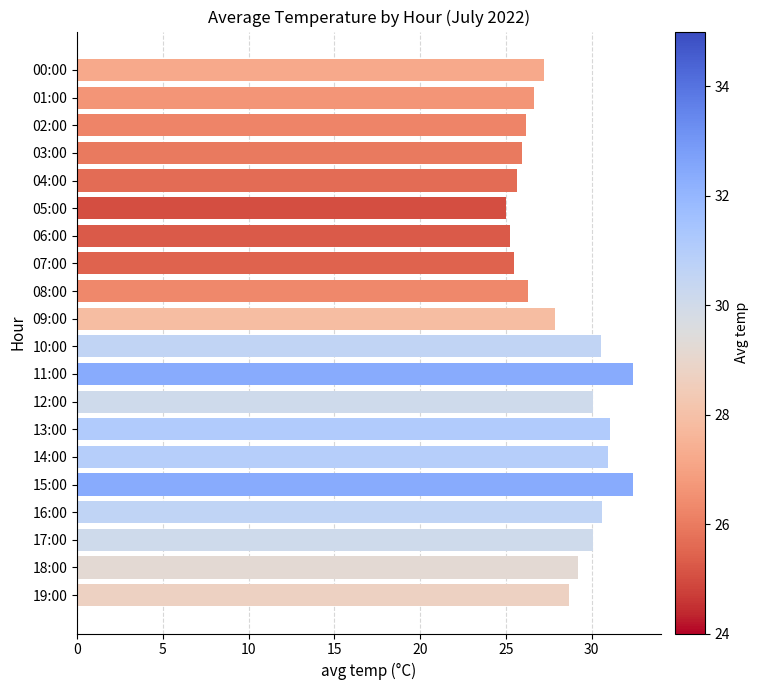

What is the label of the 7th bar from the bottom?

13:00